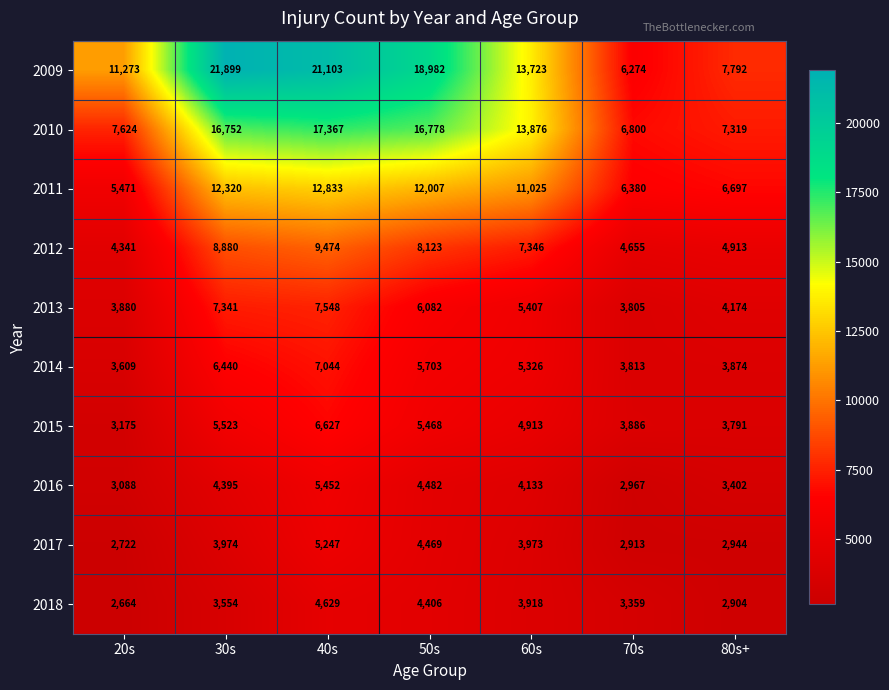

What value does the 2013 series have at 50s, to the nearest 50?

6100